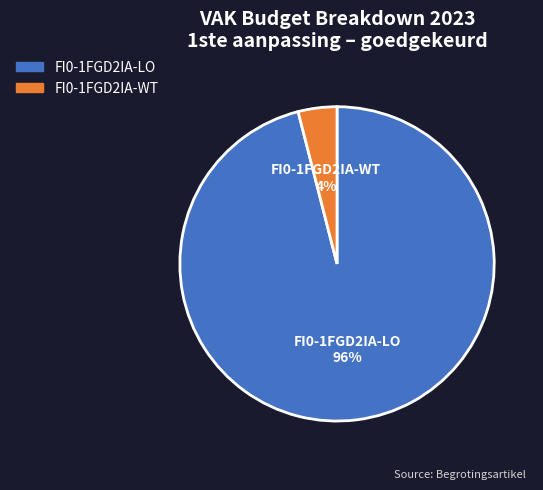

Which category has the biggest portion of the pie?

FI0-1FGD2IA-LO